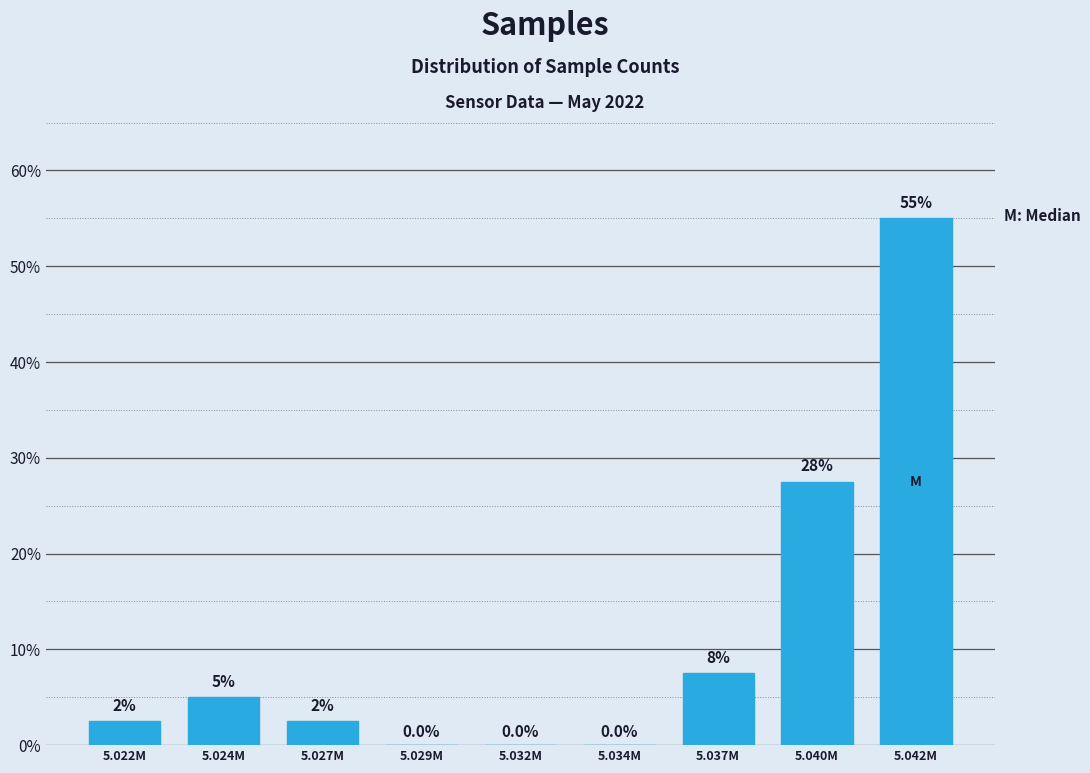

Reading right to left, list all the values displayed in this chart.

5.042M=55.0	5.040M=27.5	5.037M=7.5	5.034M=0.0	5.032M=0.0	5.029M=0.0	5.027M=2.5	5.024M=5.0	5.022M=2.5